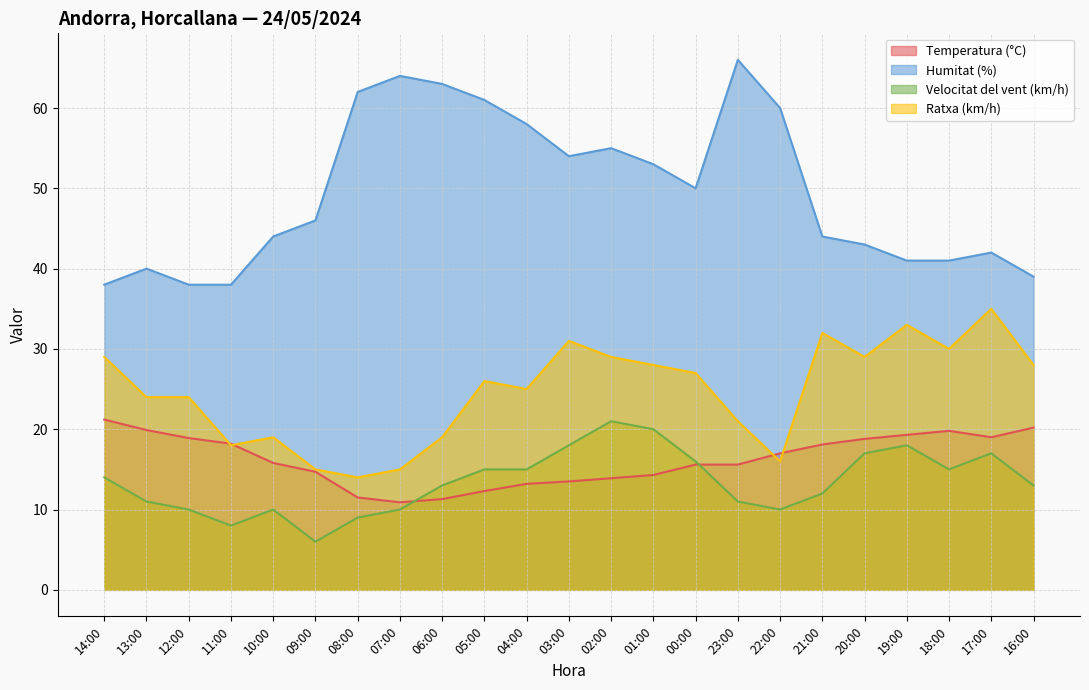

How many values in the Humitat (%) series exceed 46?

11